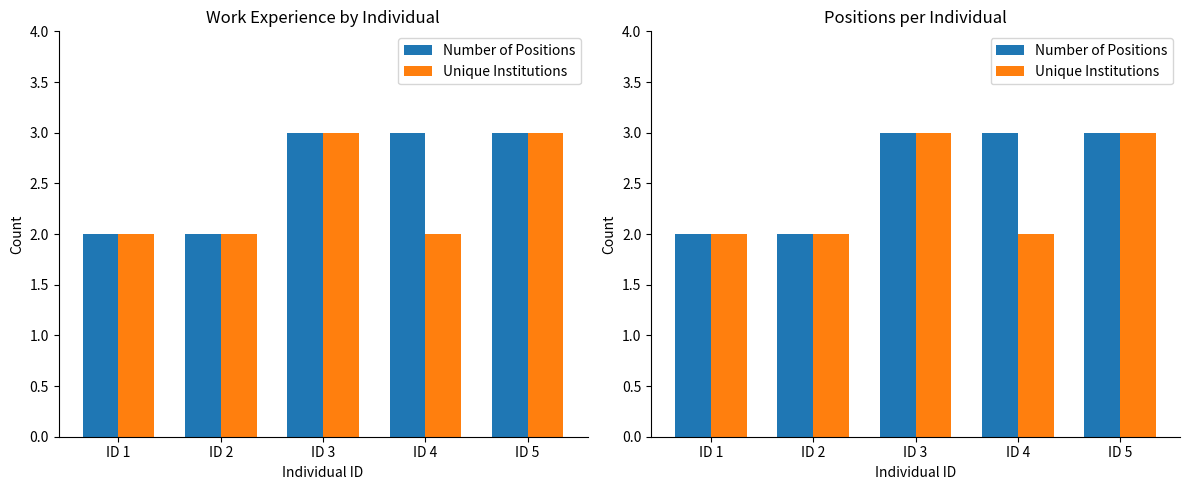

What are all the series names shown in the legend?

Number of Positions, Unique Institutions